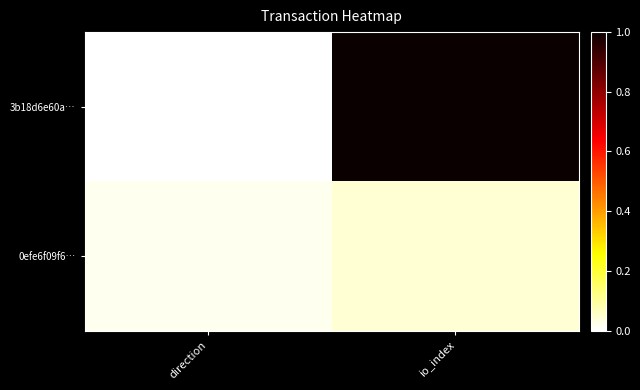

Rank the series at direction from lowest to highest value.

3b18d6e60a…, 0efe6f09f6…